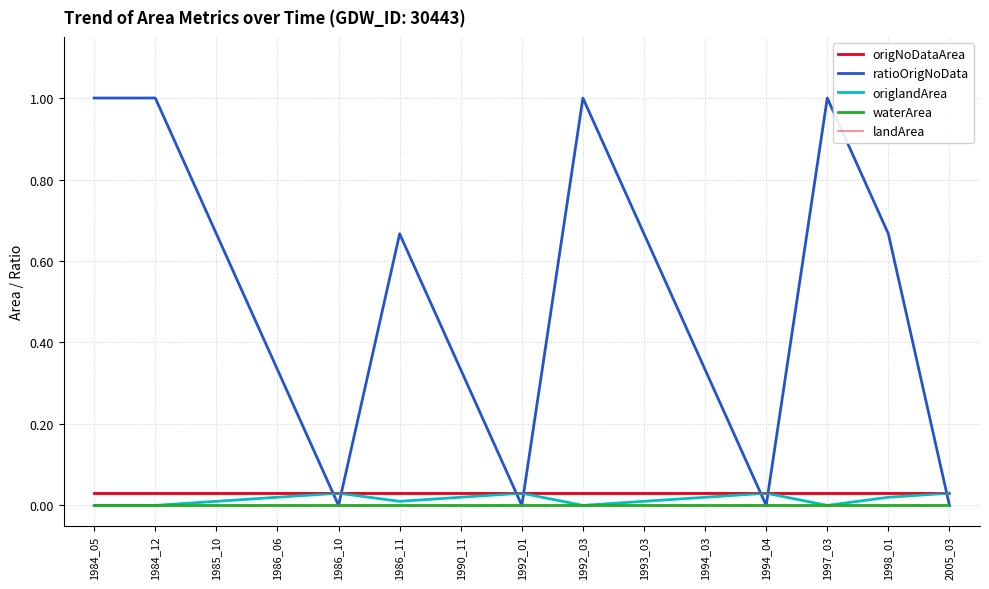

Does the chart have visible grid lines?

Yes